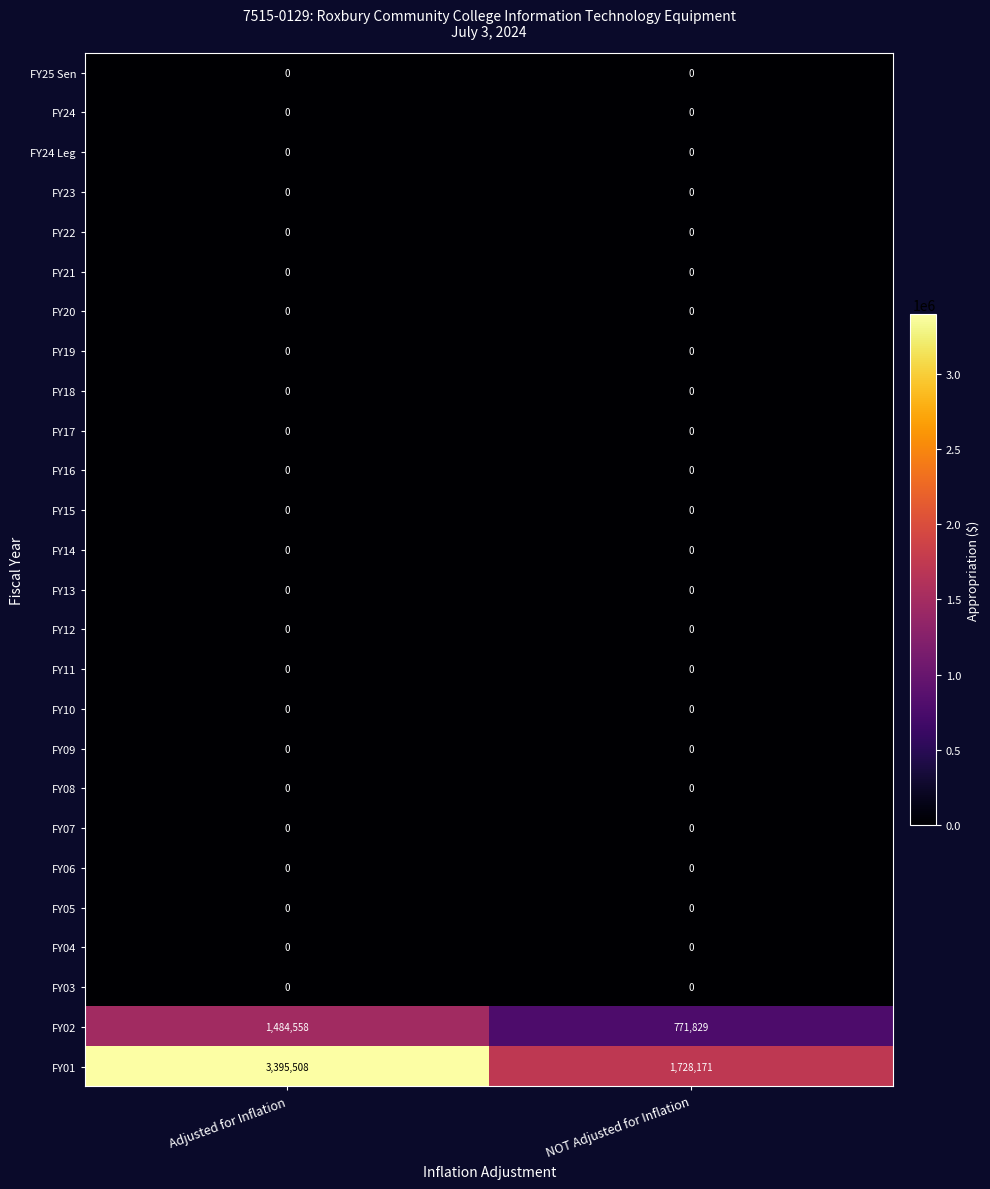

The value of FY22 at Adjusted for Inflation is 0. True or false?

True